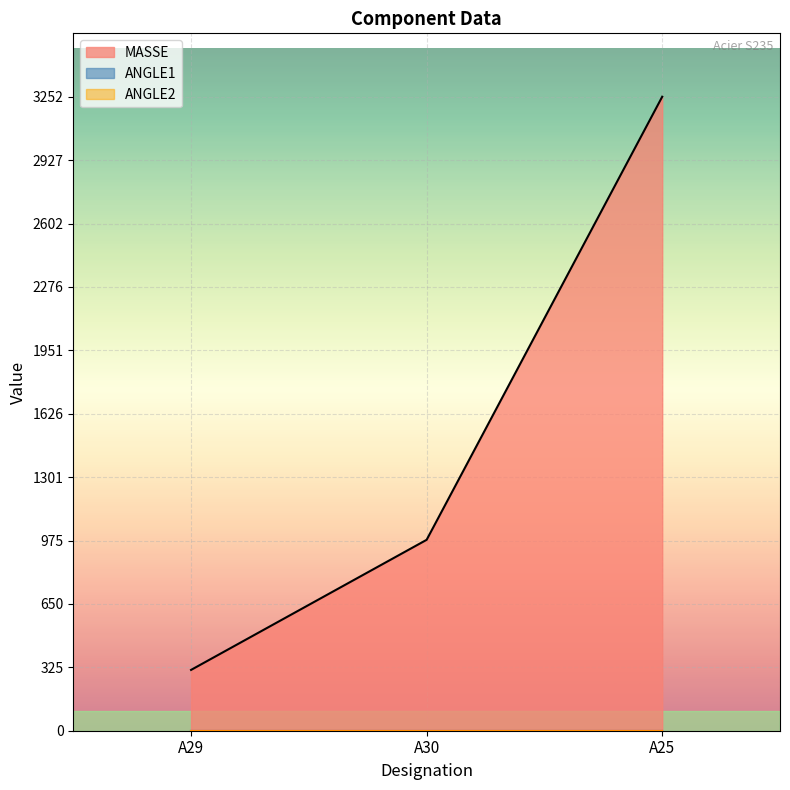

Which category has the lowest value across all series?

A29